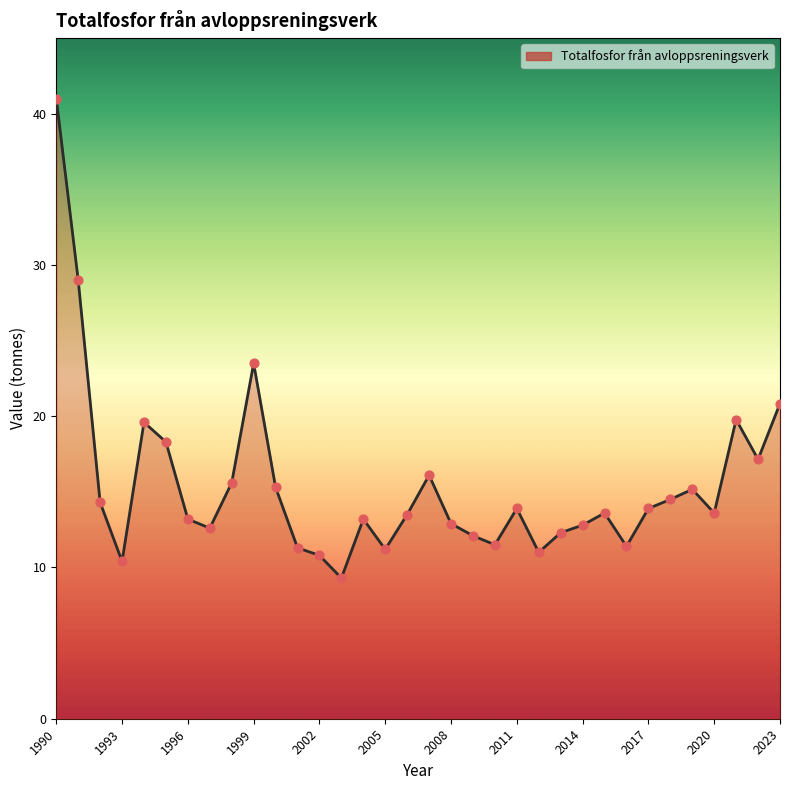

What is the minimum value shown in the chart?

9.3